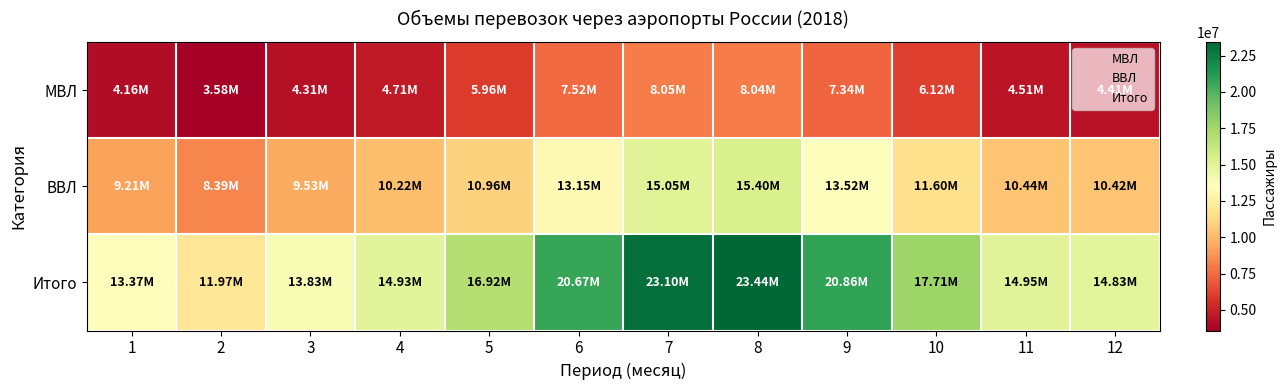

Count the number of data series in this chart.

3